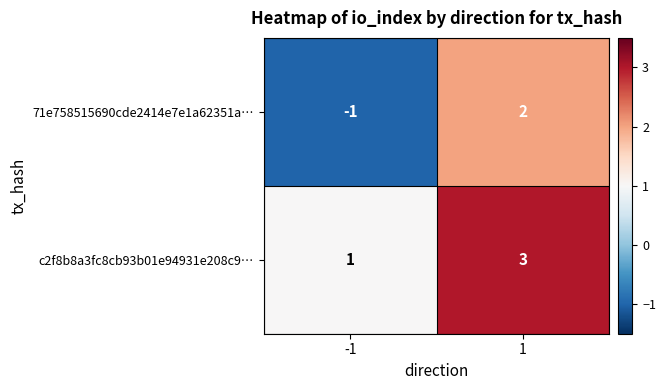

How many categories are shown in the chart?

2